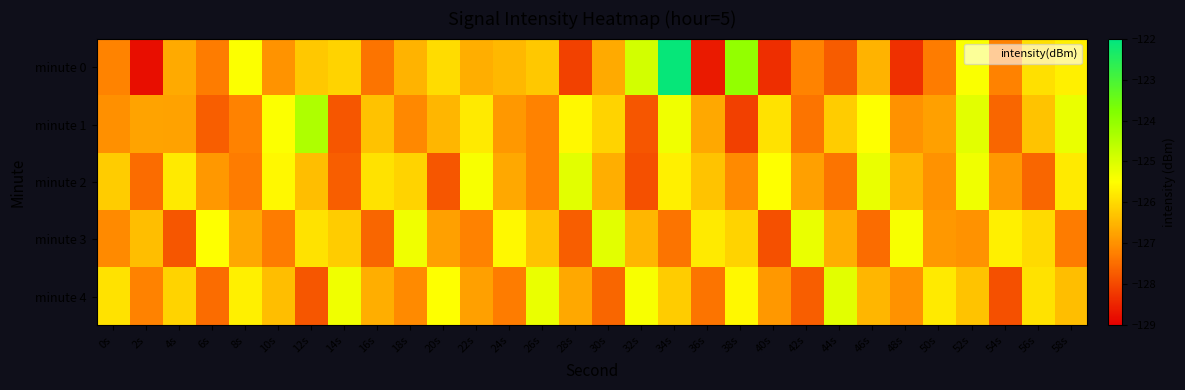

Rank the series at 30s from highest to lowest value.

minute 3, minute 1, minute 2, minute 0, minute 4